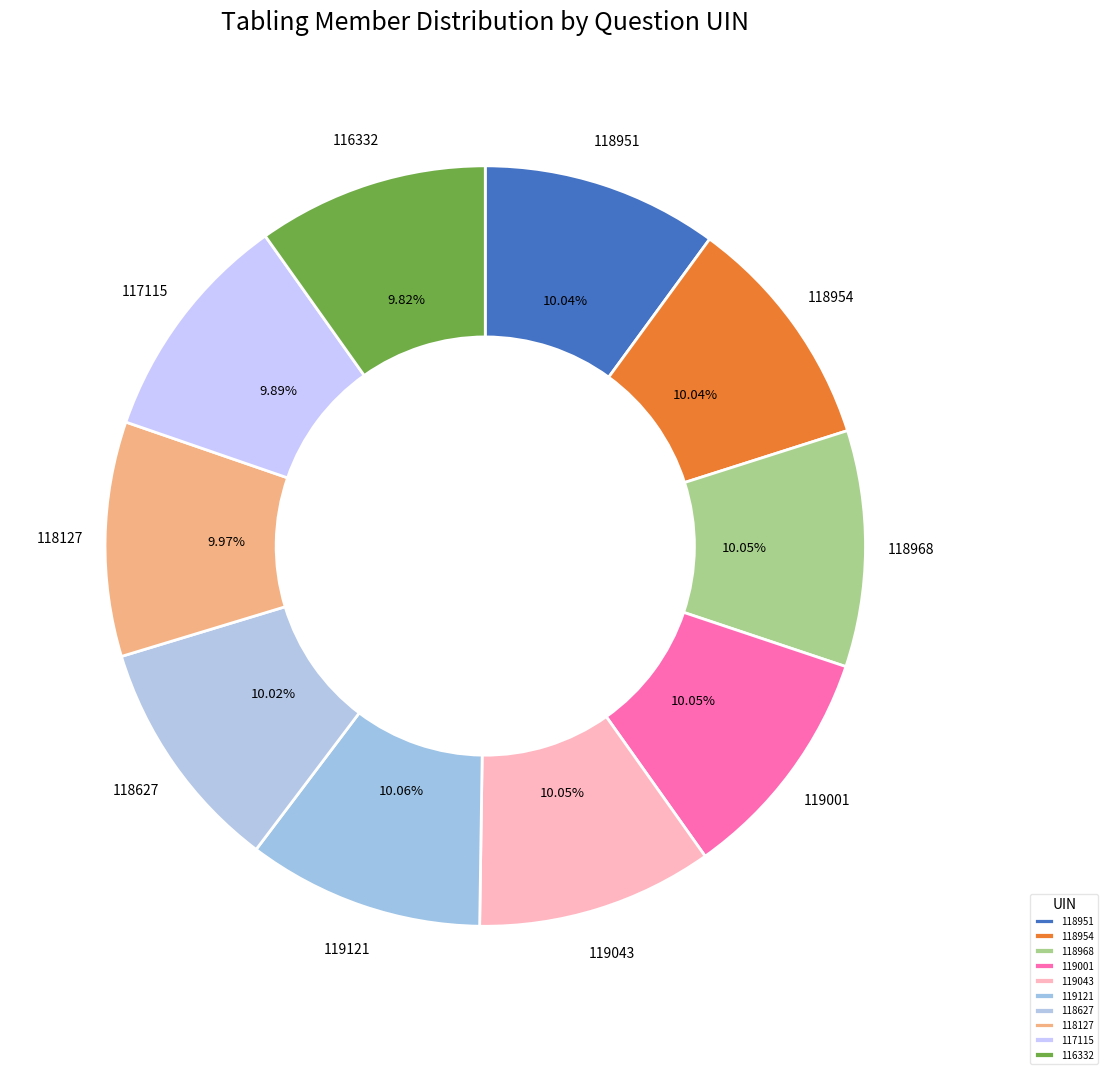

Is there a majority slice in this chart?

No